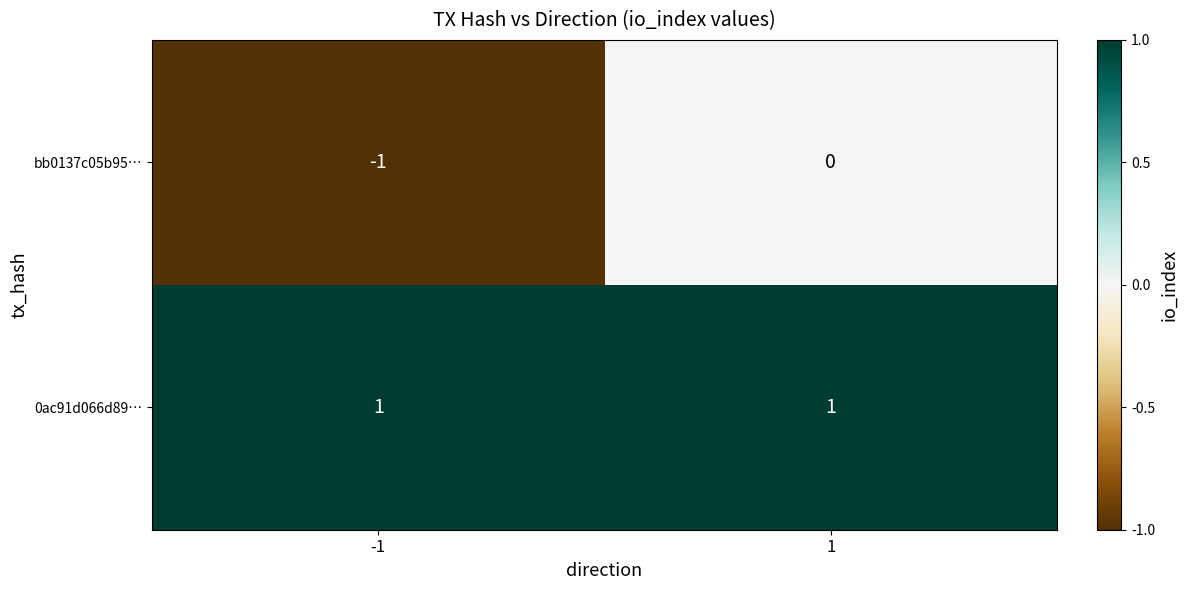

Rank the series by their maximum value, from highest to lowest.

0ac91d066d89…, bb0137c05b95…